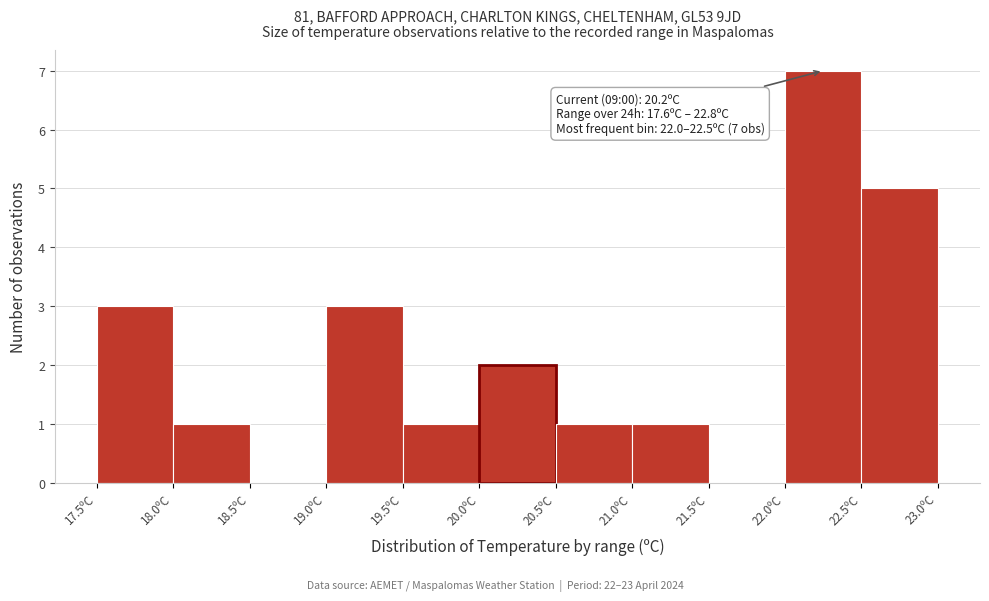

Over which range of the x-axis is the bar tallest?

22.0 to 22.5